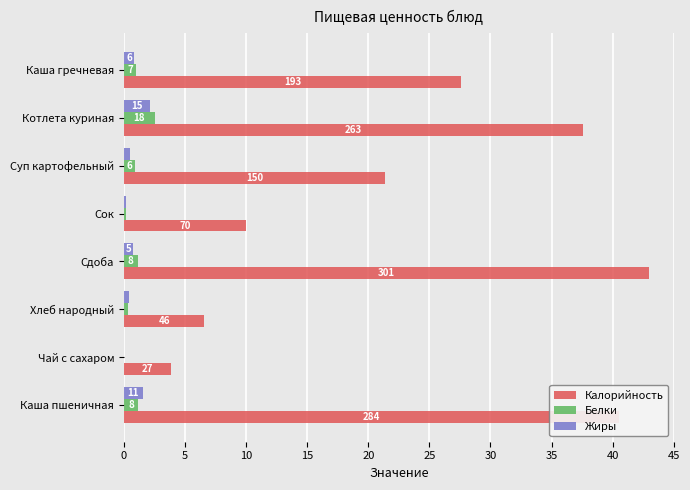

What are all the series names shown in the legend?

Калорийность, Белки, Жиры